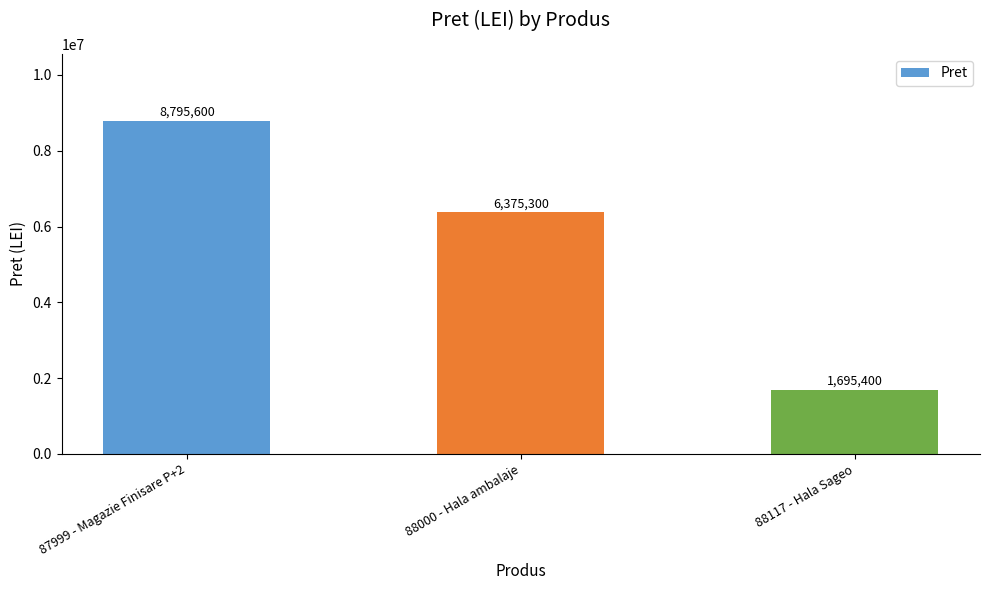

Reading left to right, list all the values displayed in this chart.

8795600	6375300	1695400